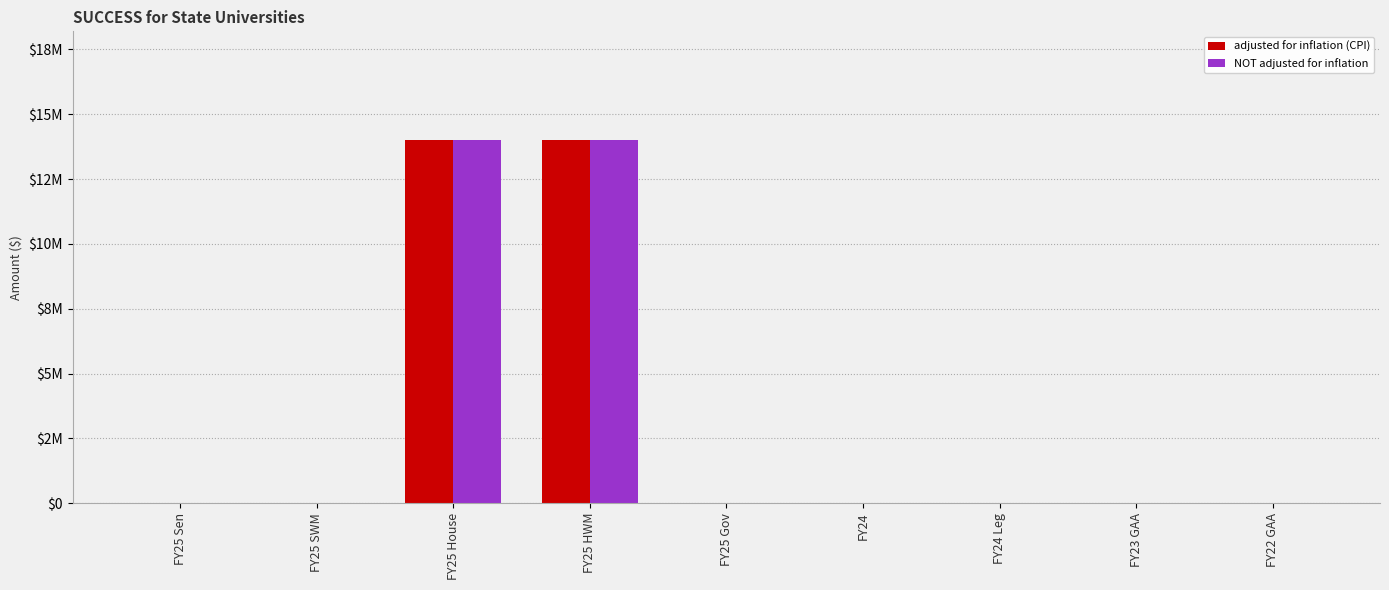

Which series has the widest spread of values?

adjusted for inflation (CPI)